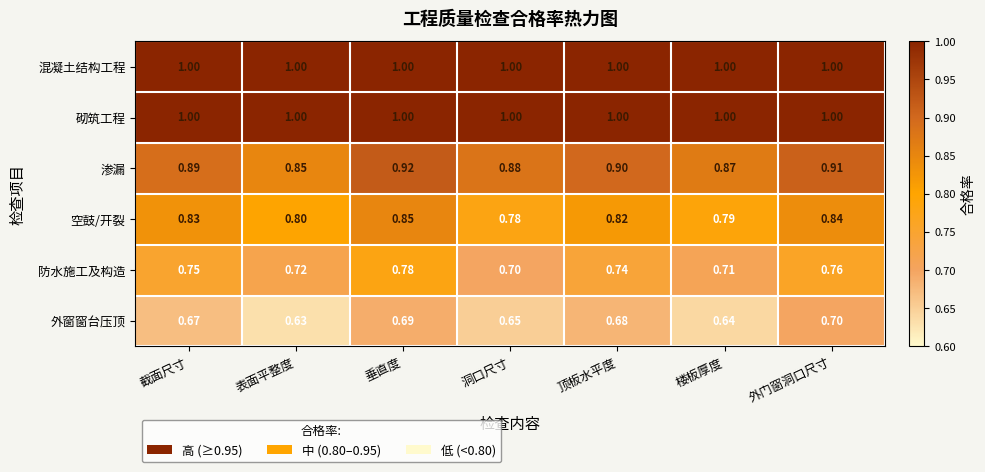

At which label is 渗漏 closest to 0?

表面平整度